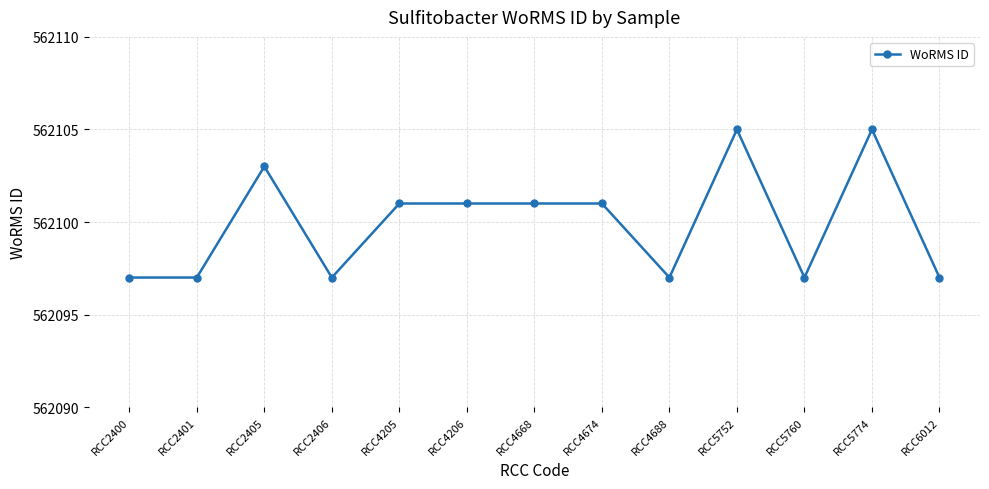

What is the difference between the values at RCC4674 and RCC5760?

4